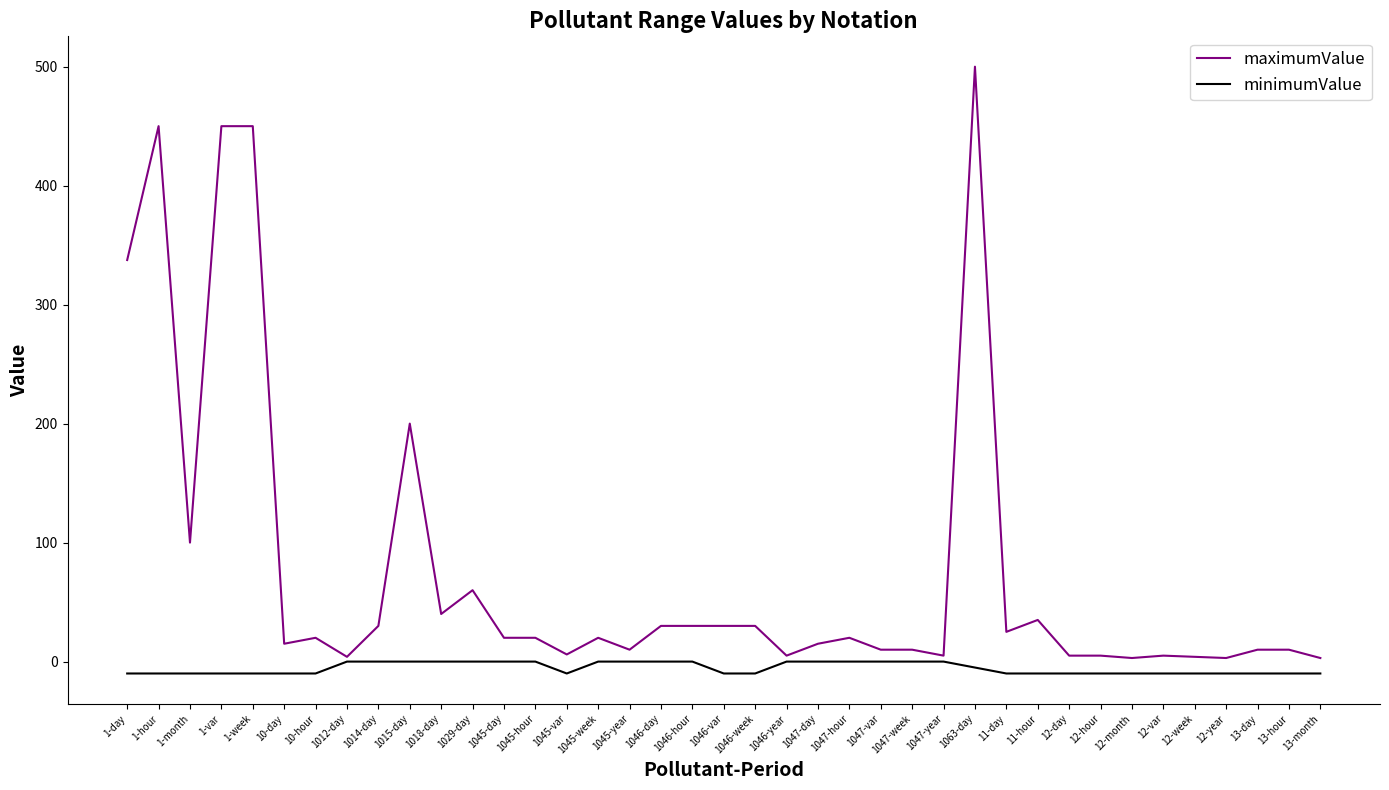

Which series changed the most between 1029-day and 12-month?

maximumValue